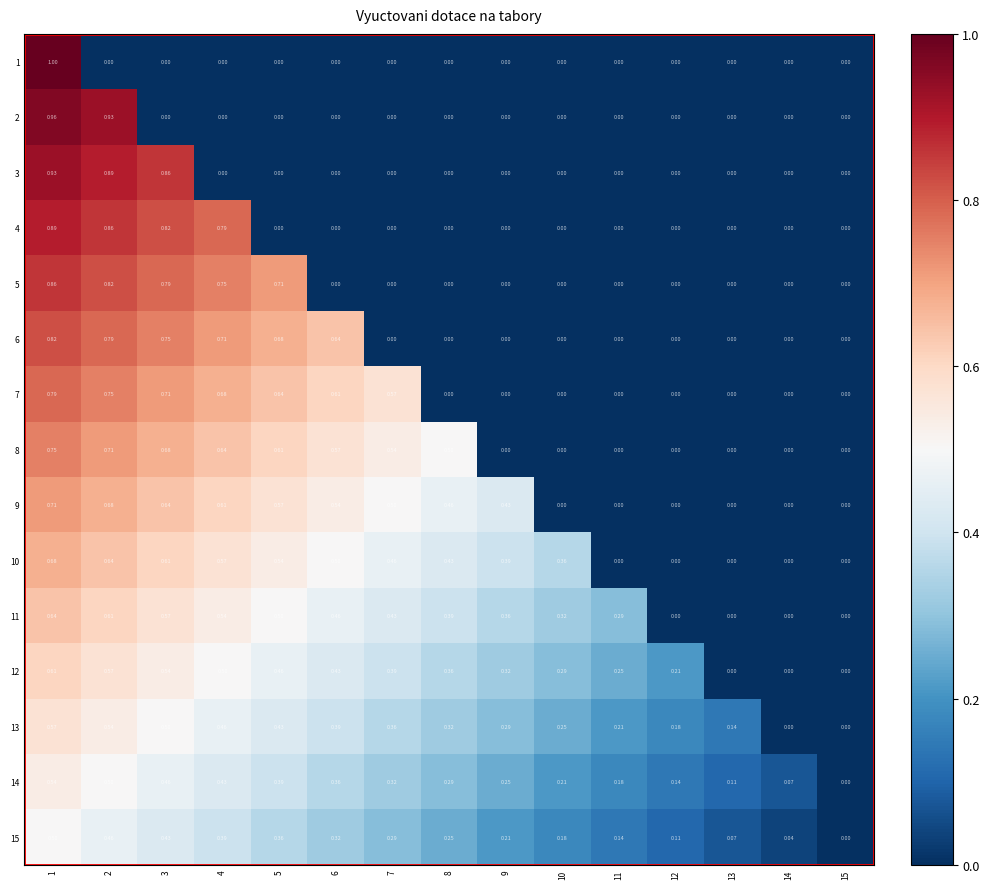

Which series changed the most between 6 and 15?

6